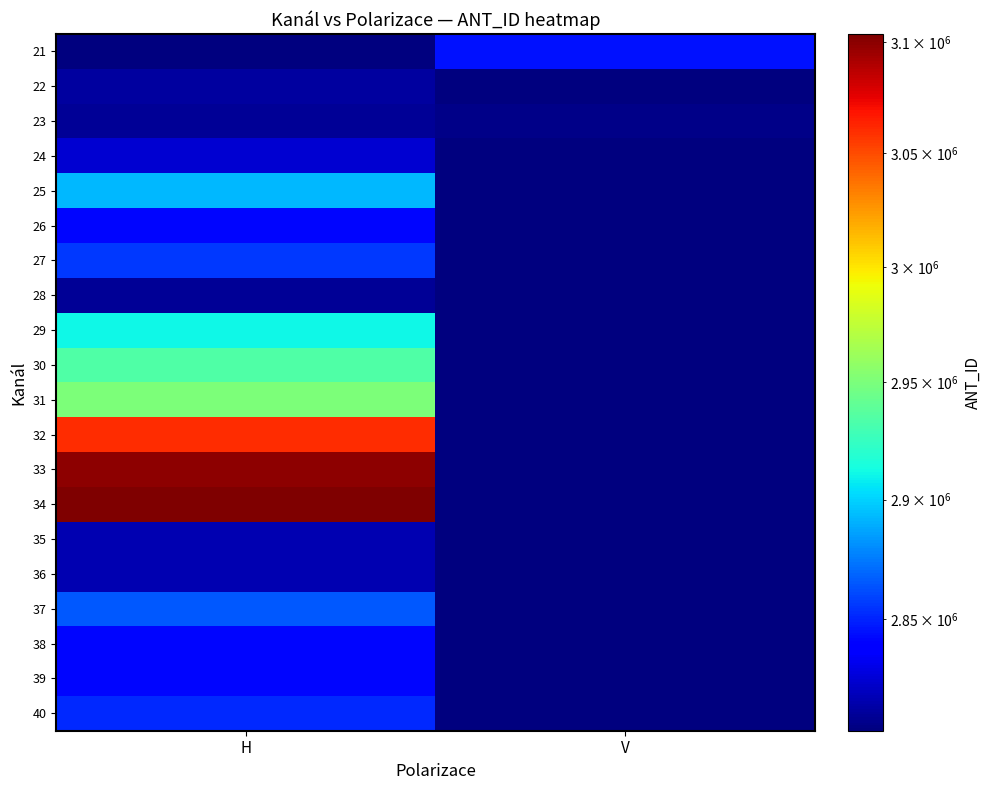

Reading left to right, list all the values displayed in this chart.

21: H=2803939	V=2845111
22: H=2811941	V=2803939
23: H=2809841	V=2807046
24: H=2824639	V=2803939
25: H=2892913	V=2803939
26: H=2841627	V=2803939
27: H=2856166	V=2803939
28: H=2810058	V=2803939
29: H=2911246	V=2803939
30: H=2933889	V=2803939
31: H=2950143	V=2803939
32: H=3059572	V=2803939
33: H=3099748	V=2803939
34: H=3103552	V=2803939
35: H=2816753	V=2803939
36: H=2816723	V=2803939
37: H=2865059	V=2803939
38: H=2841632	V=2803939
39: H=2841637	V=2803939
40: H=2851283	V=2803939